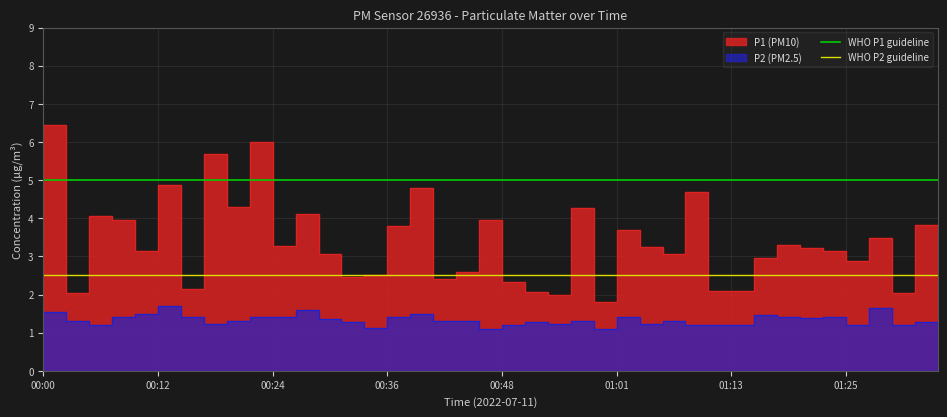

Between 00:00 and 00:12, which is larger?

00:00